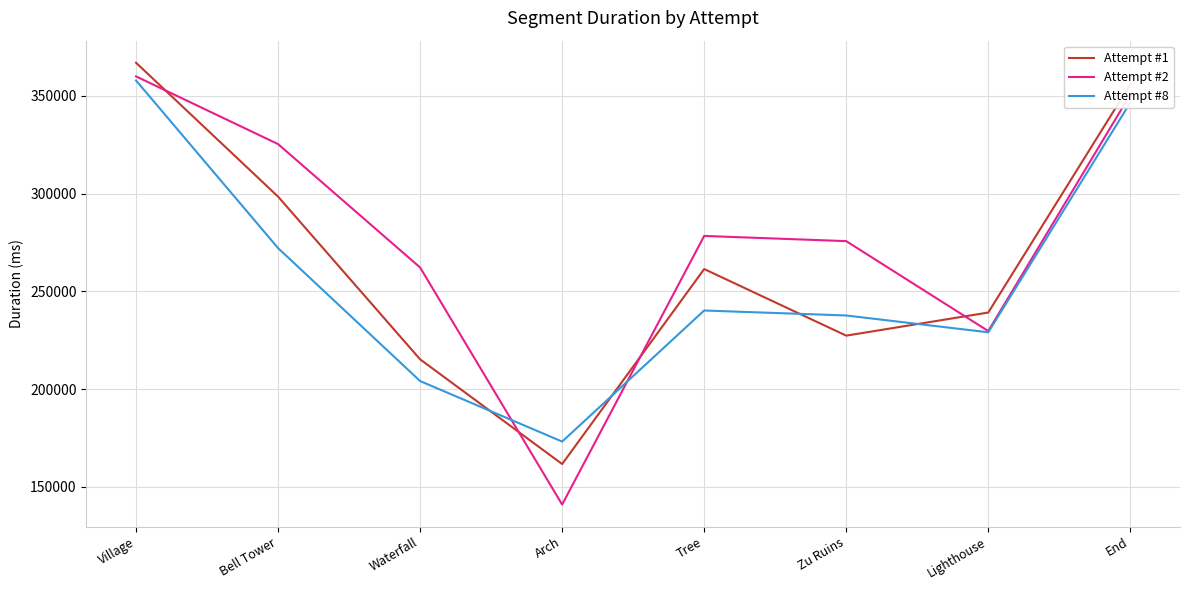

True or false: Attempt #2 has a value of 229715 at Lighthouse.

True